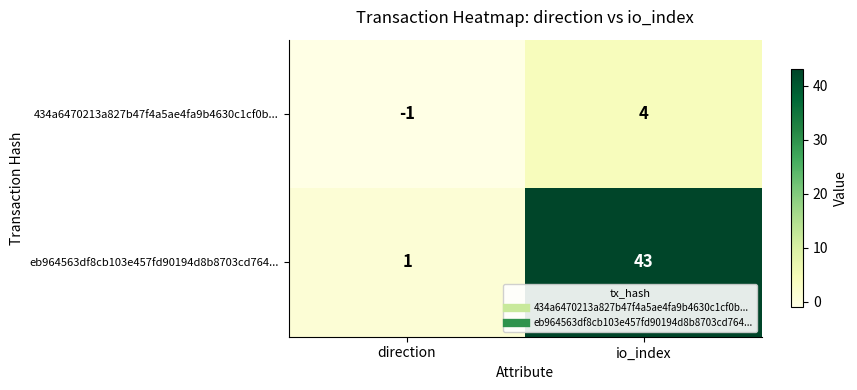

Which series has the largest total across all categories?

eb964563df8cb103e457fd90194d8b8703cd764...